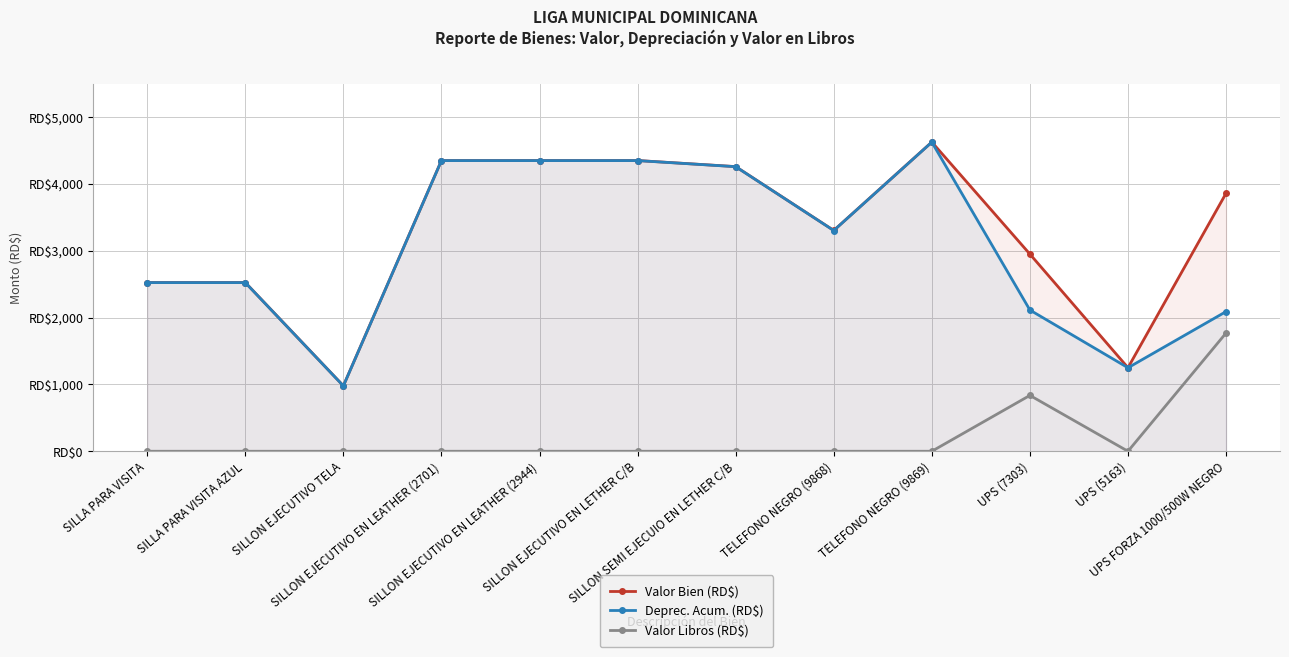

At UPS (5163), list the series in order from largest to smallest.

Valor Bien (RD$), Deprec. Acum. (RD$), Valor Libros (RD$)